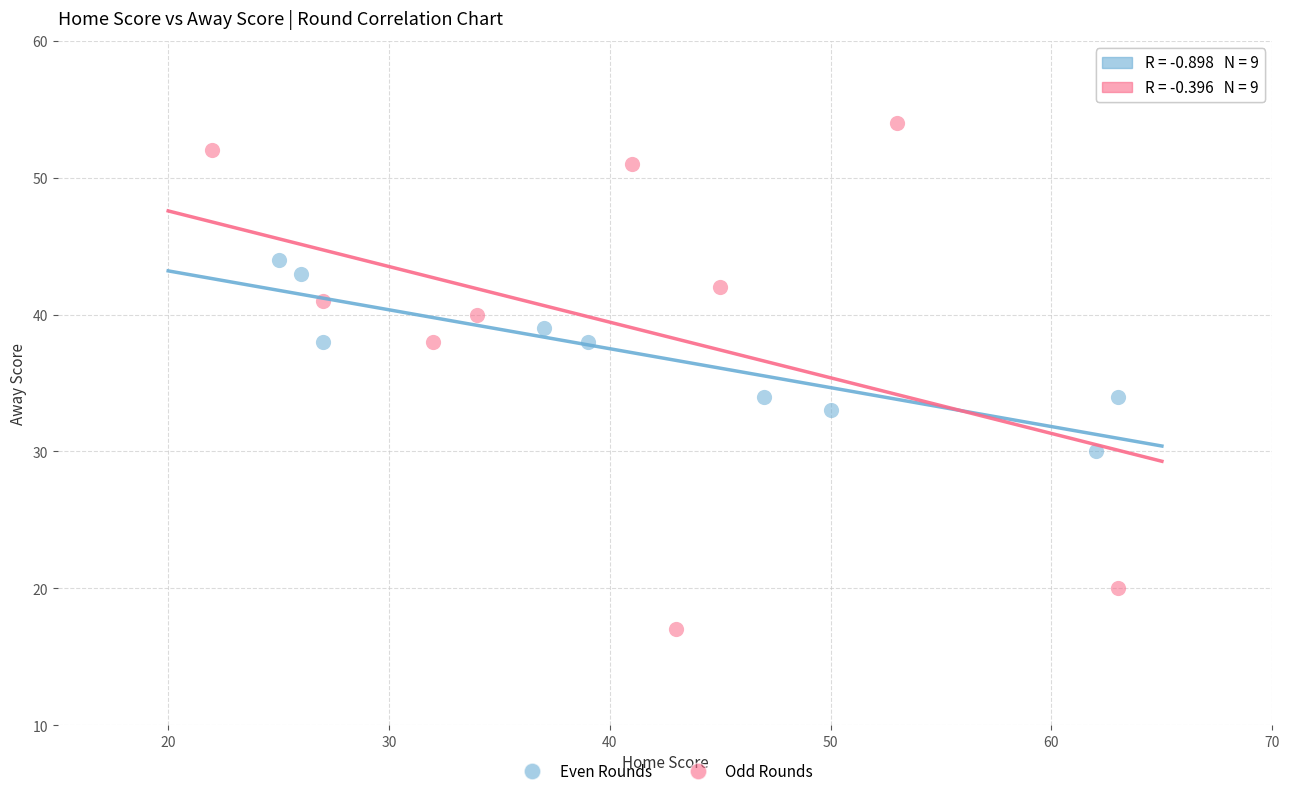

Which series reaches the minimum Y coordinate?

Odd Rounds